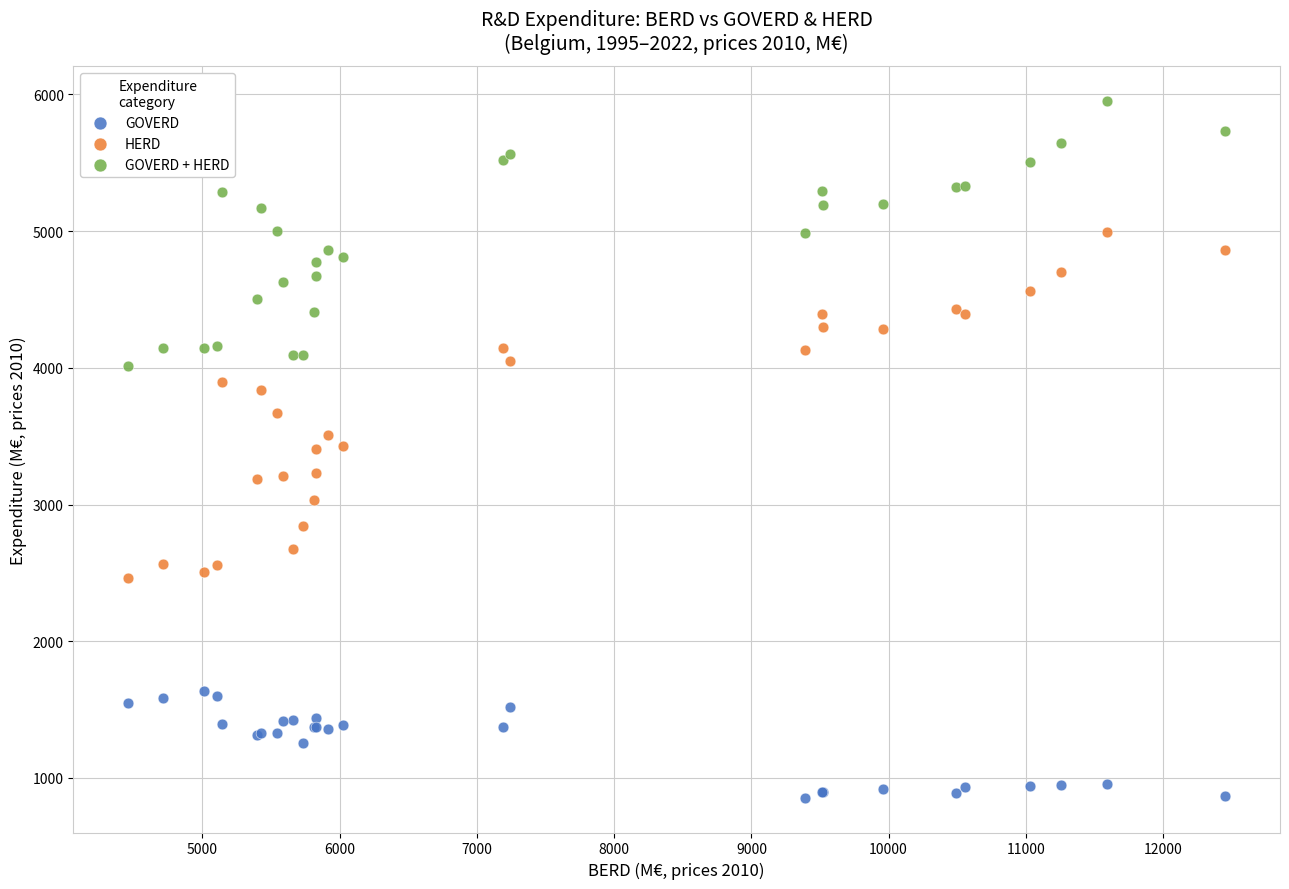

Which series contains the lowest Y value?

GOVERD